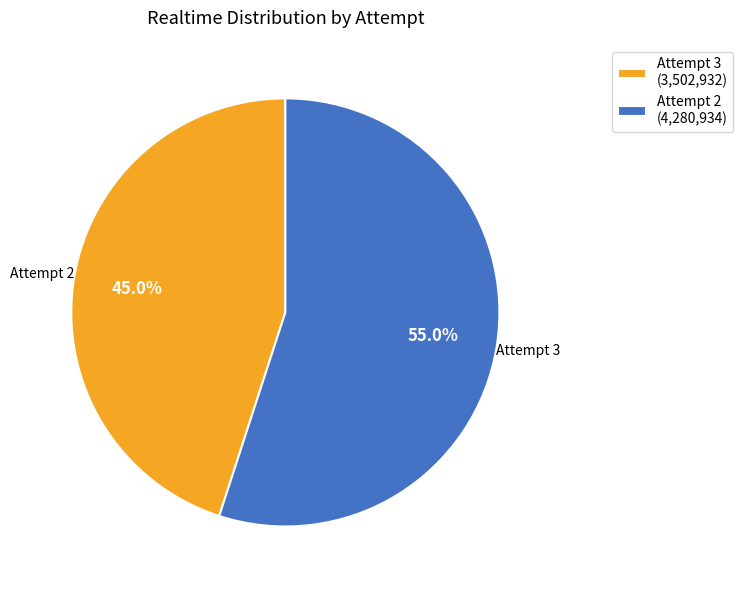

Which slice represents more than half of the pie?

Attempt 2 (4,280,934)